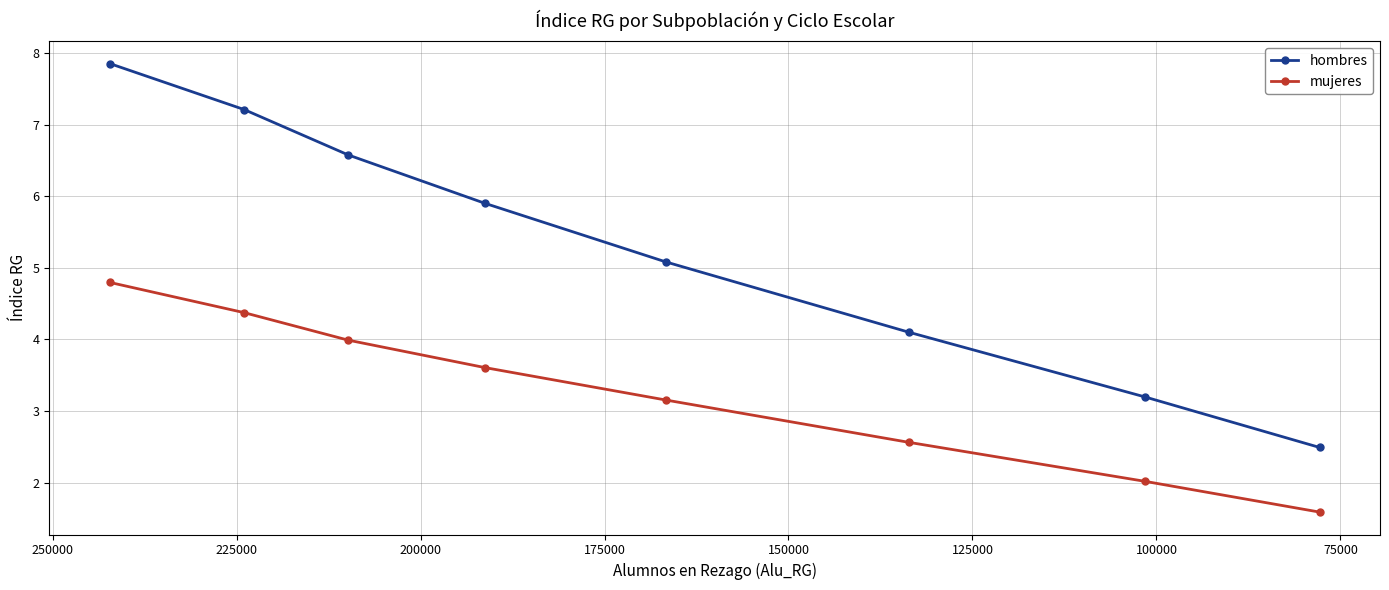

Rank the series by their maximum value, from highest to lowest.

hombres, mujeres